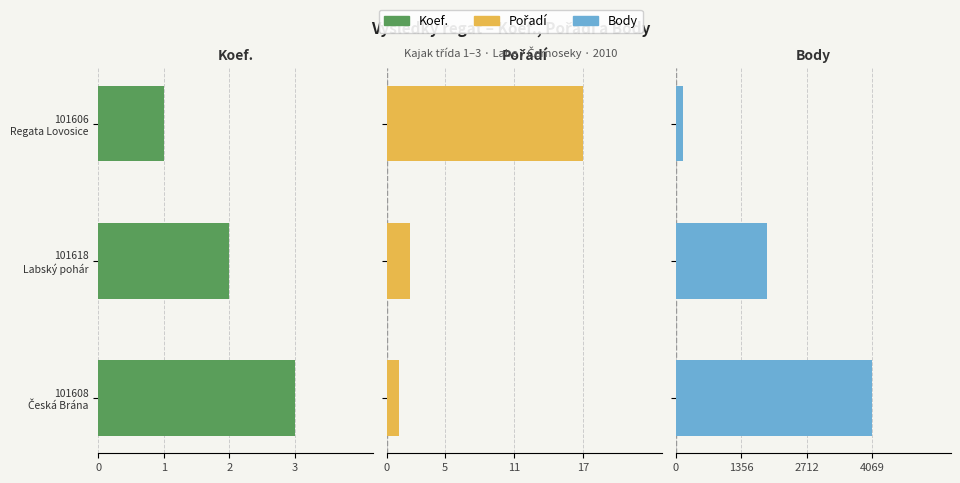

Between 101608 Česká Brána and 101618 Labský pohár, which series saw the biggest shift?

Body